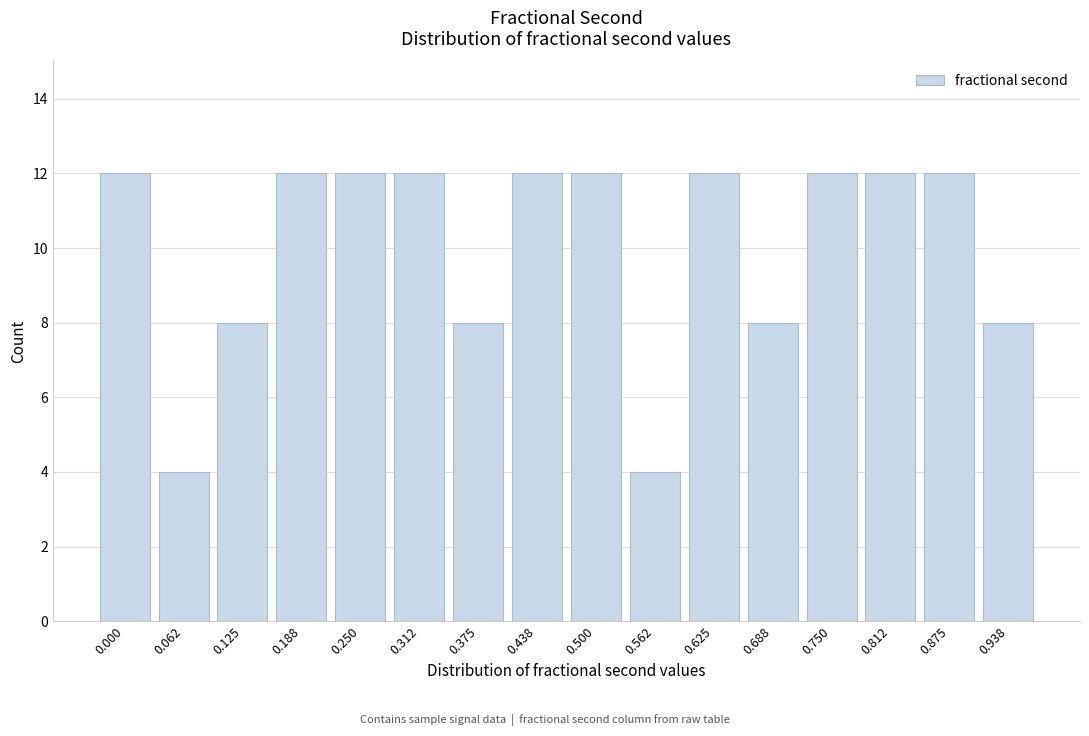

Reading left to right, what are all the values shown in this chart?

0.000=12	0.062=4	0.125=8	0.188=12	0.250=12	0.312=12	0.375=8	0.438=12	0.500=12	0.562=4	0.625=12	0.688=8	0.750=12	0.812=12	0.875=12	0.938=8